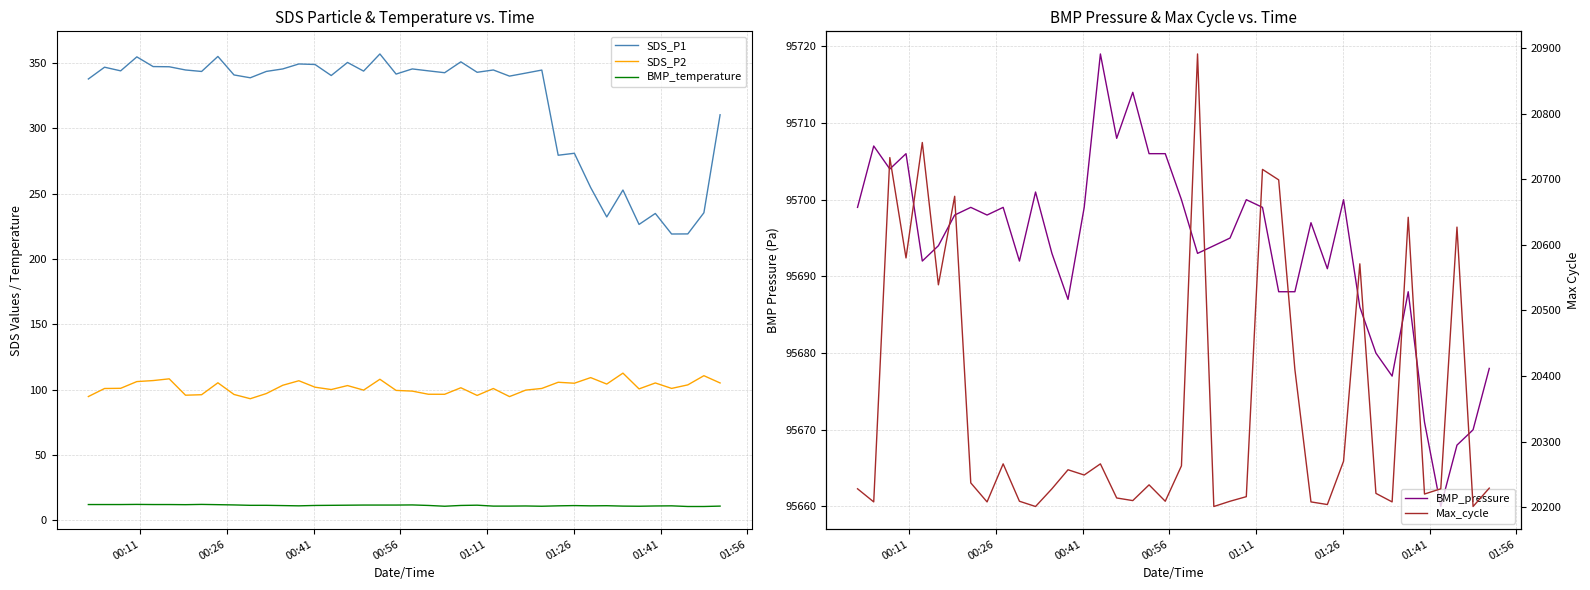

Does the chart have visible grid lines?

Yes